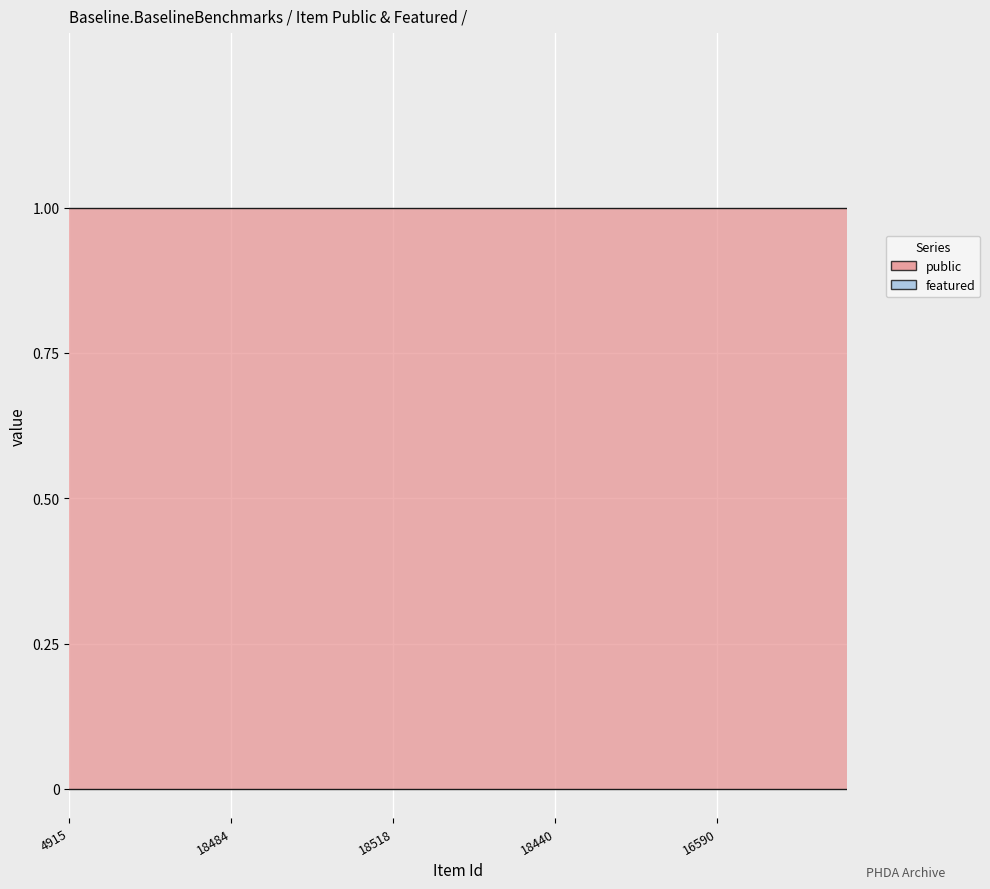

True or false: public and featured intersect in this chart.

False